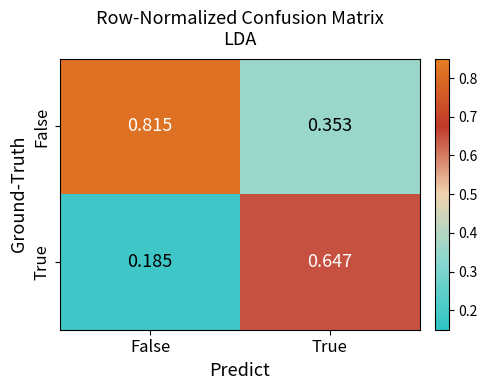

At which label does False reach its peak?

False